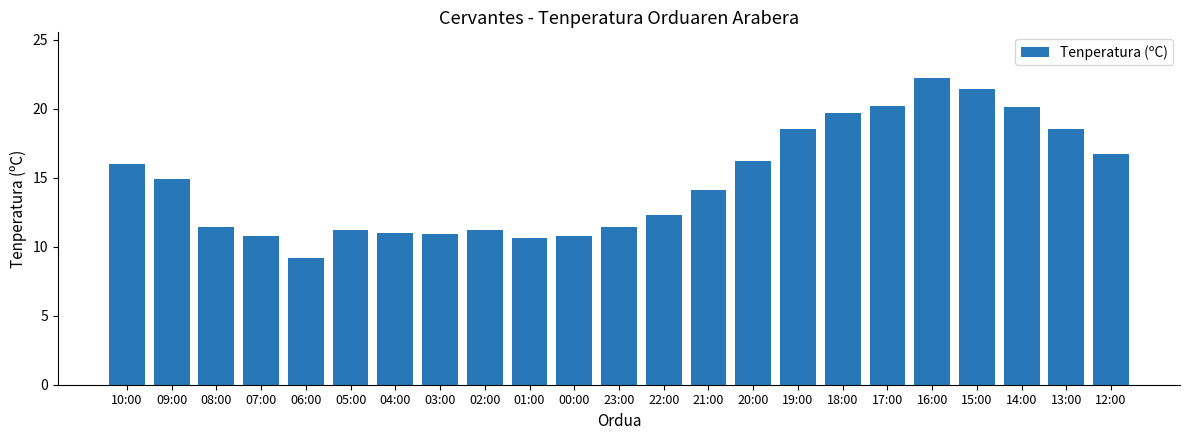

What is the label of the 3rd bar from the left?

08:00